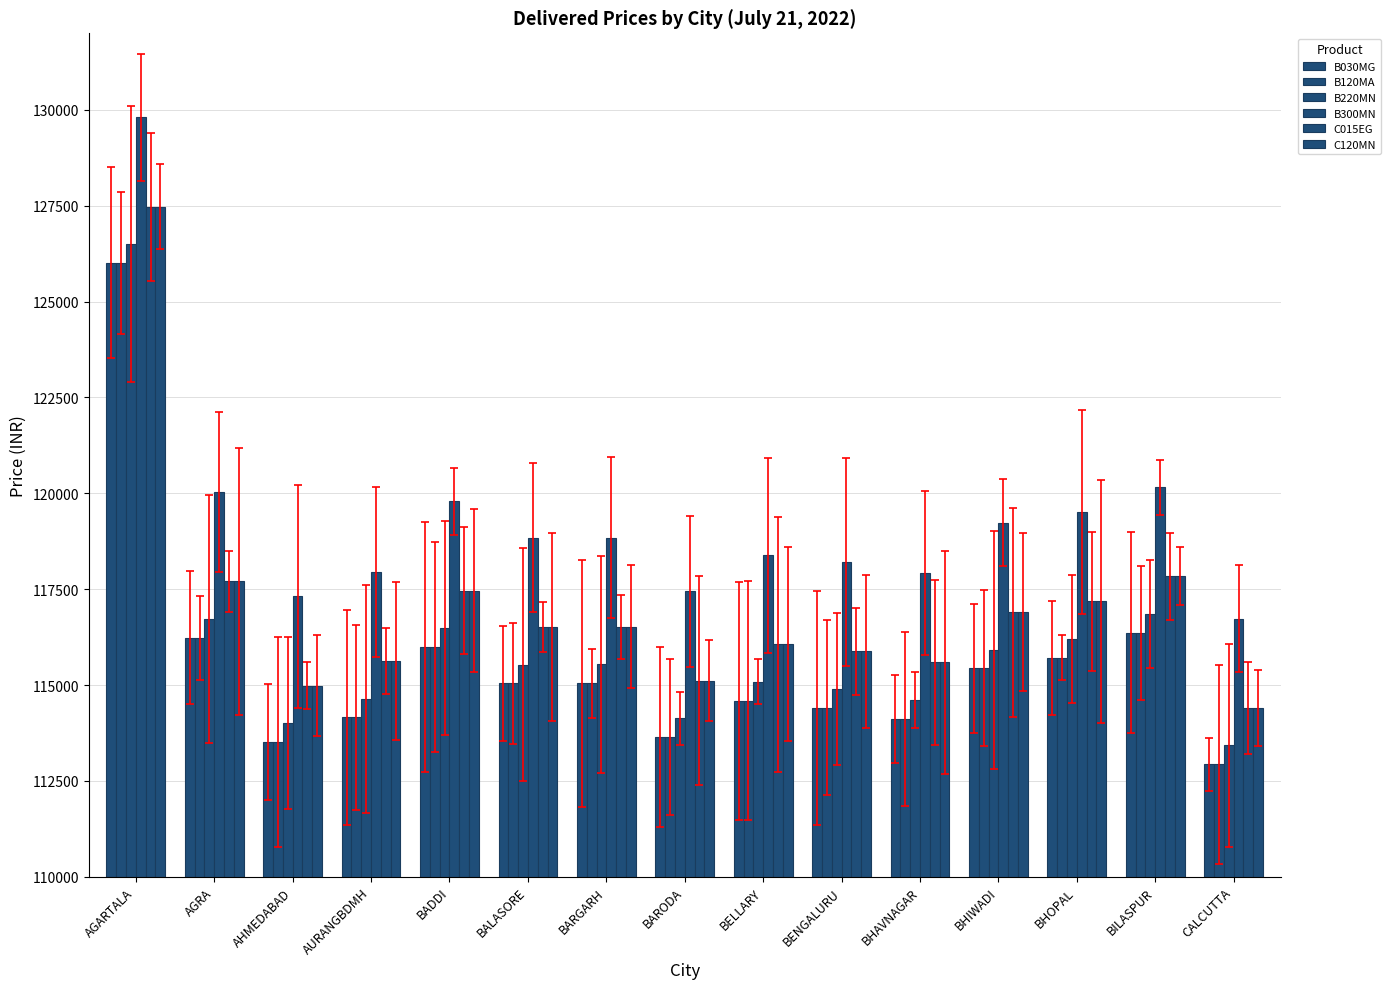

Reading right to left, list all the values displayed in this chart.

B030MG: 112933	116364	115710	115433	114118	114411	114590	113644	115048	115040	115990	114155	113514	116235	126010
B120MA: 112933	116364	115710	115433	114118	114411	114590	113644	115048	115040	115990	114155	113514	116235	126010
B220MN: 113423	116854	116200	115923	114608	114901	115080	114134	115538	115530	116480	114645	114004	116725	126500
B300MN: 116733	120164	119510	119233	117918	118211	118390	117444	118848	118840	119790	117955	117314	120035	129810
C015EG: 114403	117834	117180	116903	115588	115881	116060	115114	116518	116510	117460	115625	114984	117705	127480
C120MN: 114403	117834	117180	116903	115588	115881	116060	115114	116518	116510	117460	115625	114984	117705	127480